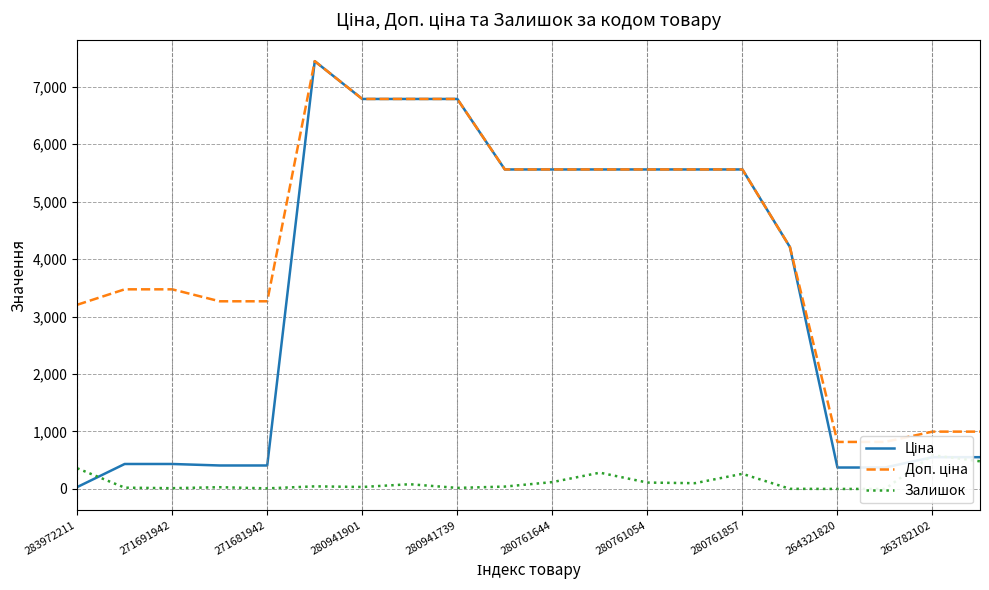

Does the chart have visible grid lines?

Yes